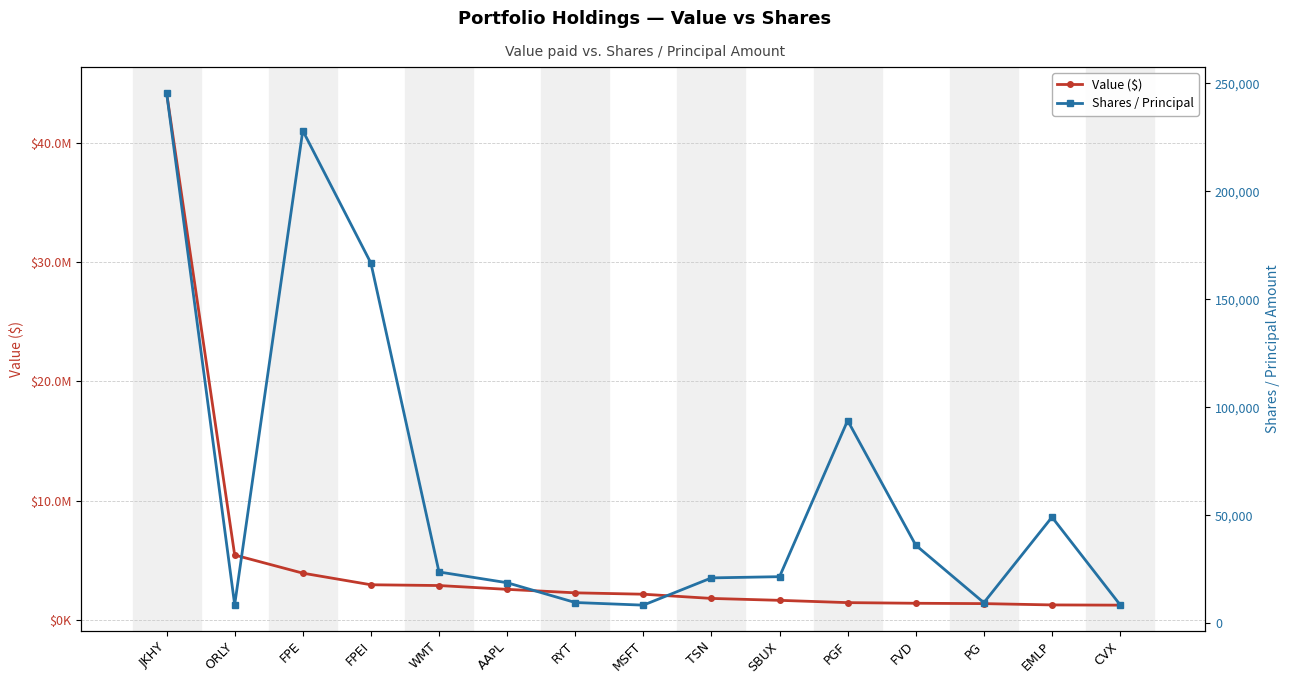

Is the value of Shares / Principal at CVX greater than the value of Value ($) at FPE?

No